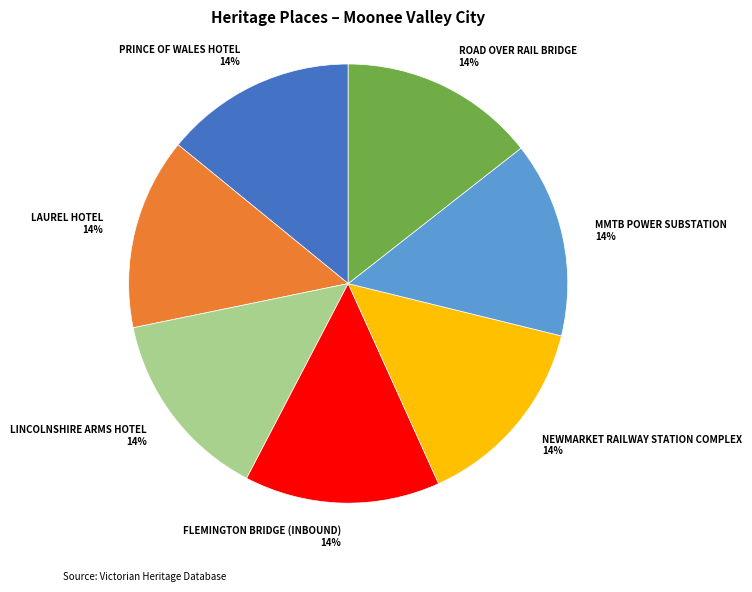

To the nearest percent, what percentage of the pie is LAUREL HOTEL?

14%